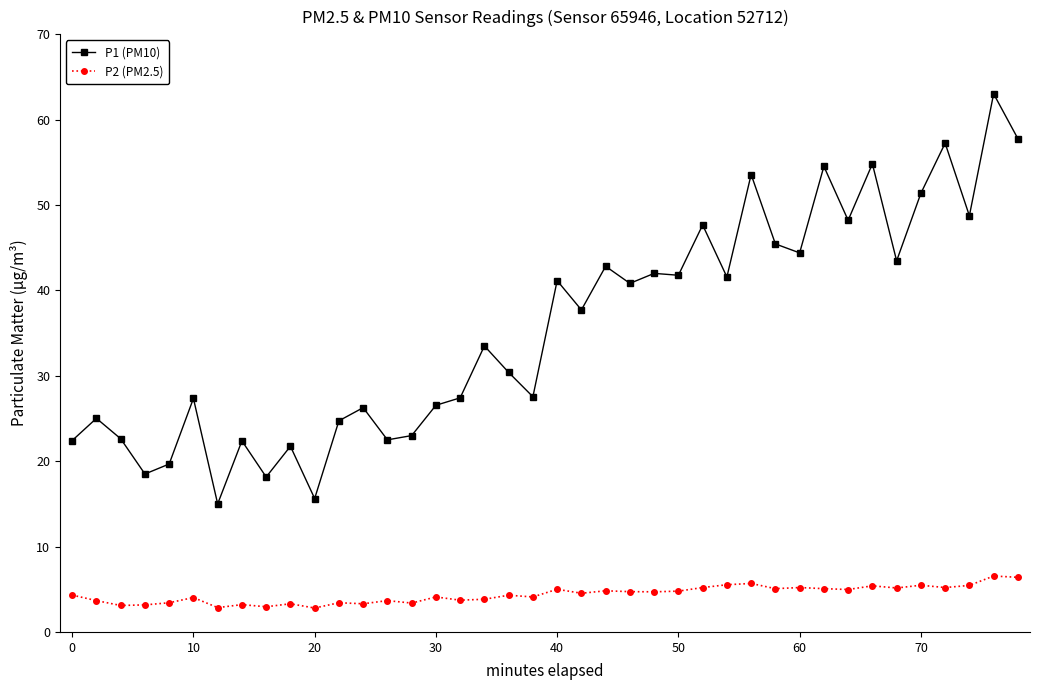

What is the sum of all P2 (PM2.5) values?

175.5